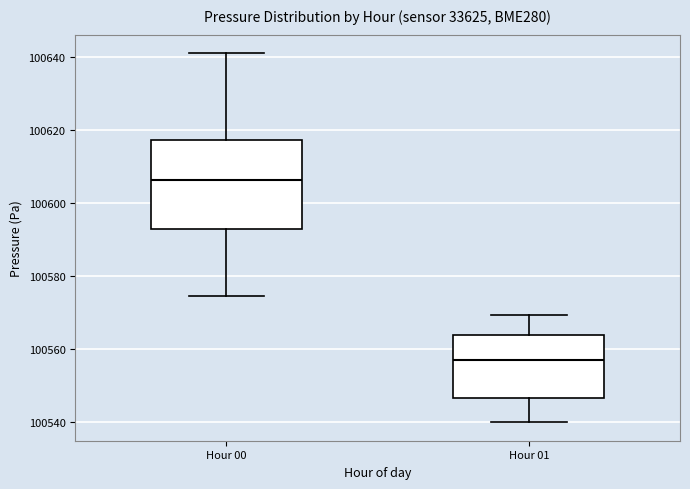

Reading left to right, transcribe this box plot: for each box, give where its median line is, the range the box spans, and where its two whiskers end, as read against the y-axis. The values are not printed on the chart, so give them approximately, as read against the axis.

Hour 00: median 100606, box 100592 to 100618, whiskers 100574 to 100640
Hour 01: median 100556, box 100546 to 100564, whiskers 100540 to 100570